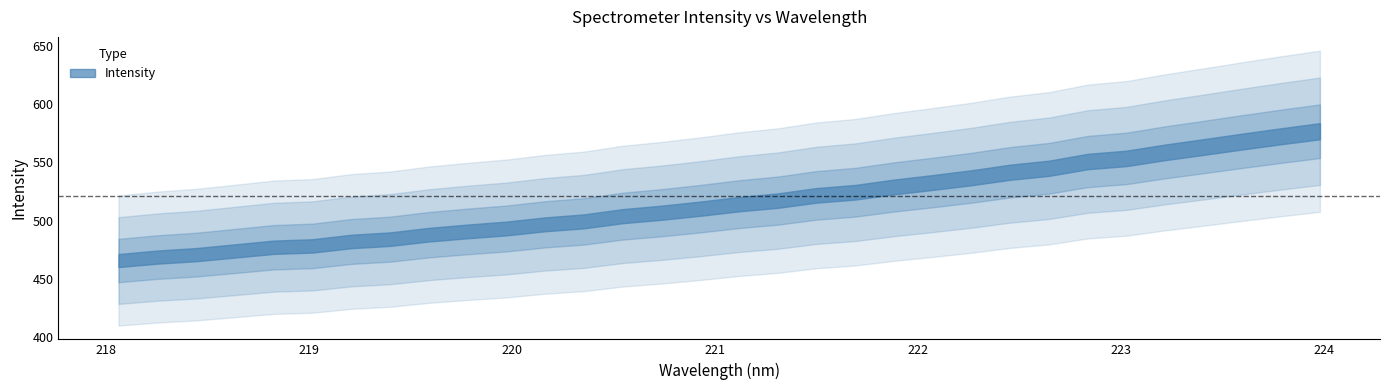

What is the label of the 17th point from the left?

221.1174